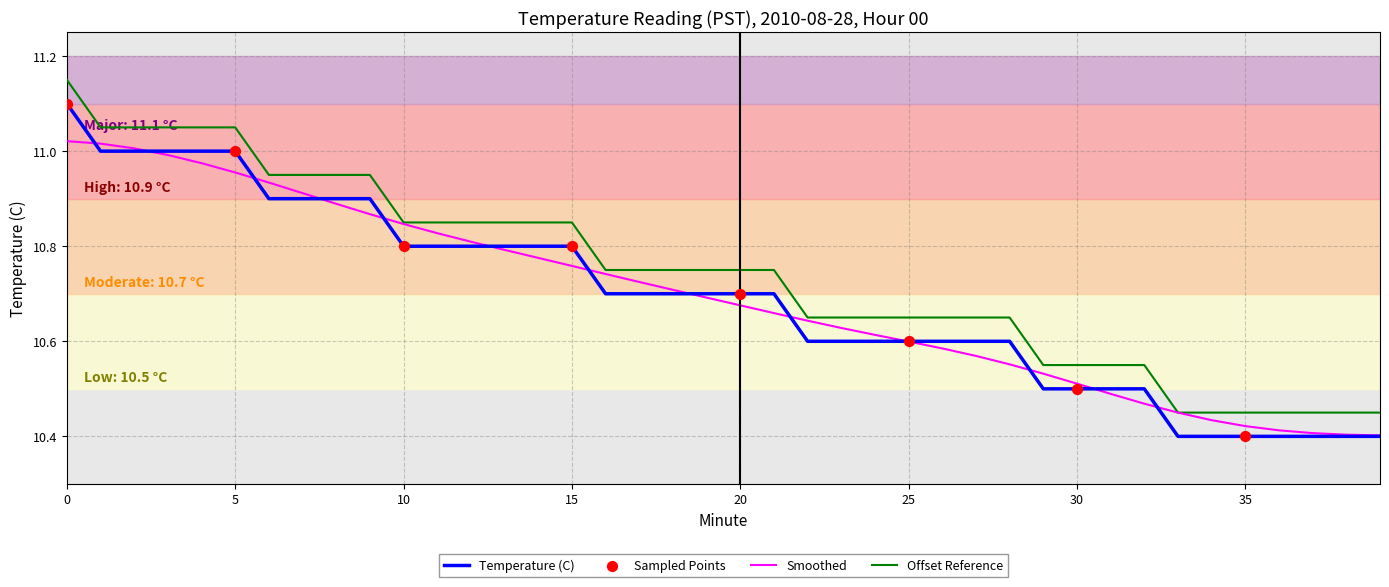

True or false: Temperature (C) and Offset Reference intersect in this chart.

False